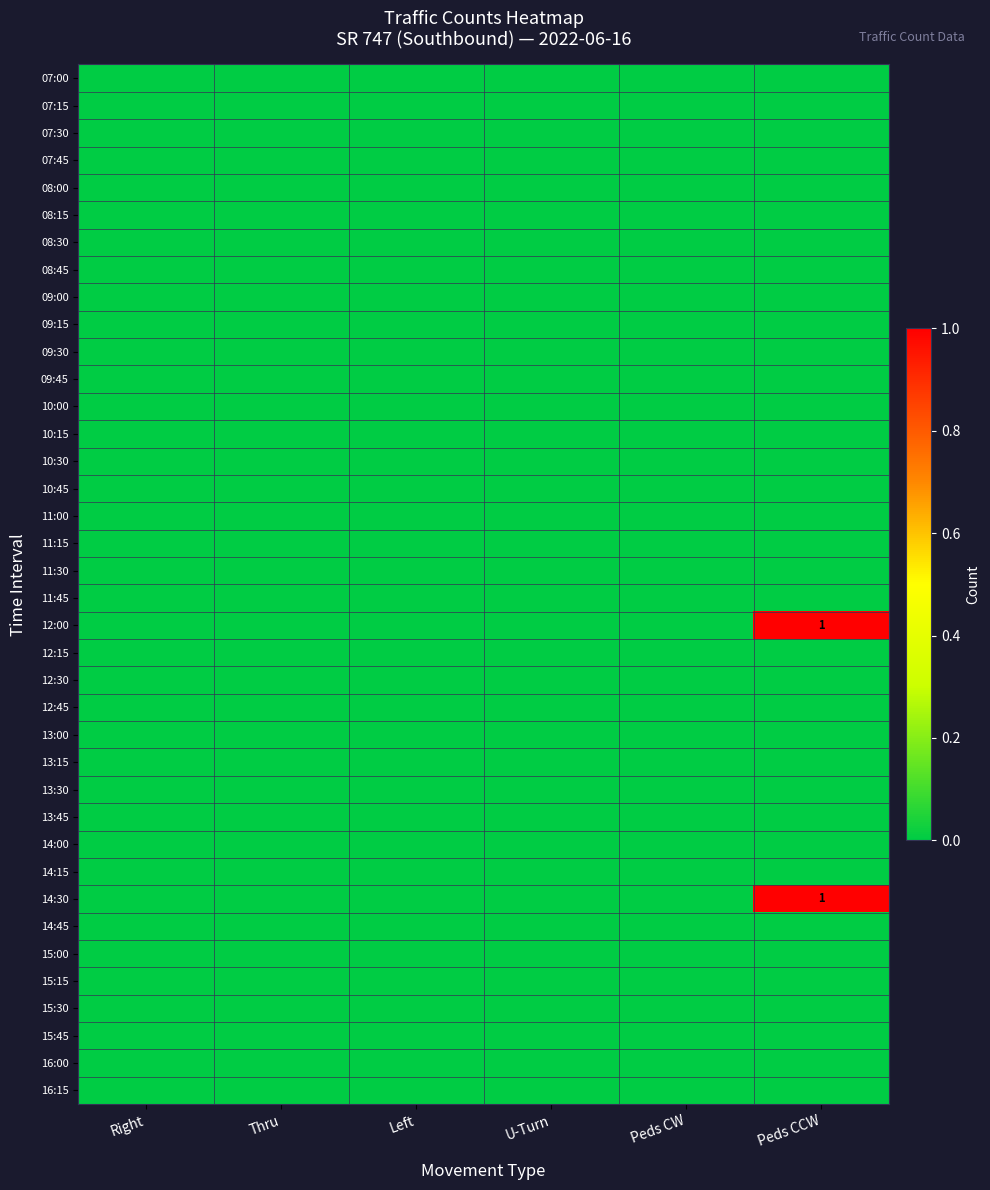

Is the value of 10:45 at Left greater than the value of 08:30 at Right?

No